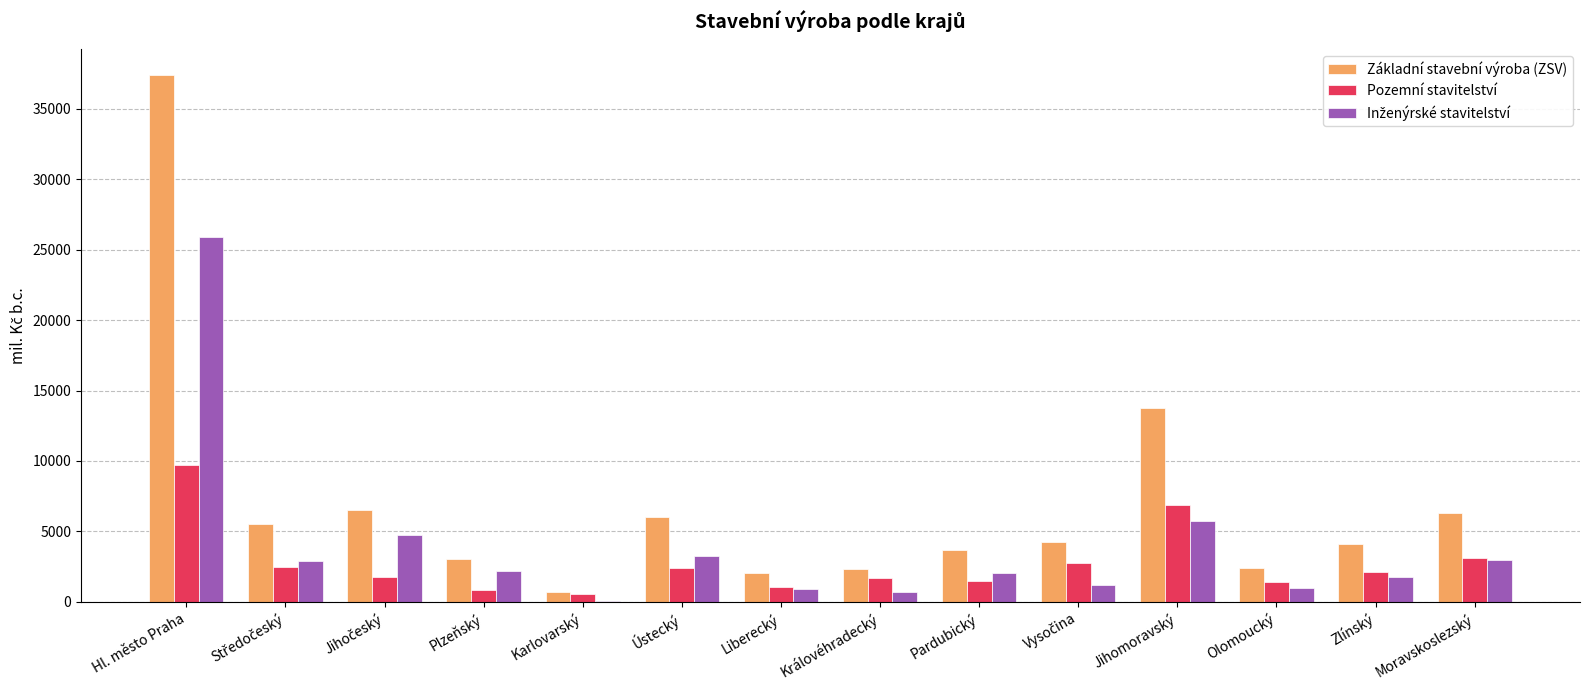

Is it true that Základní stavební výroba (ZSV) equals 3034 at Plzeňský?

True